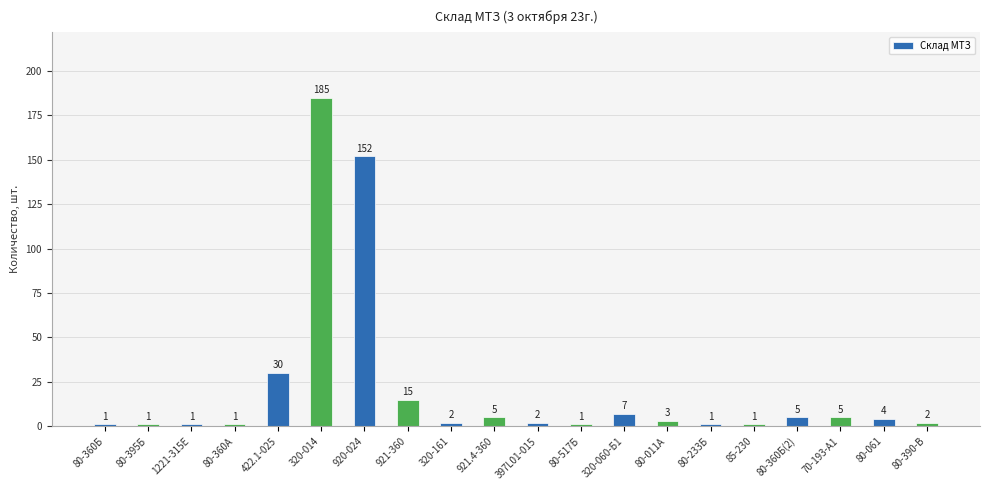

What is the difference between the maximum and minimum values?

184